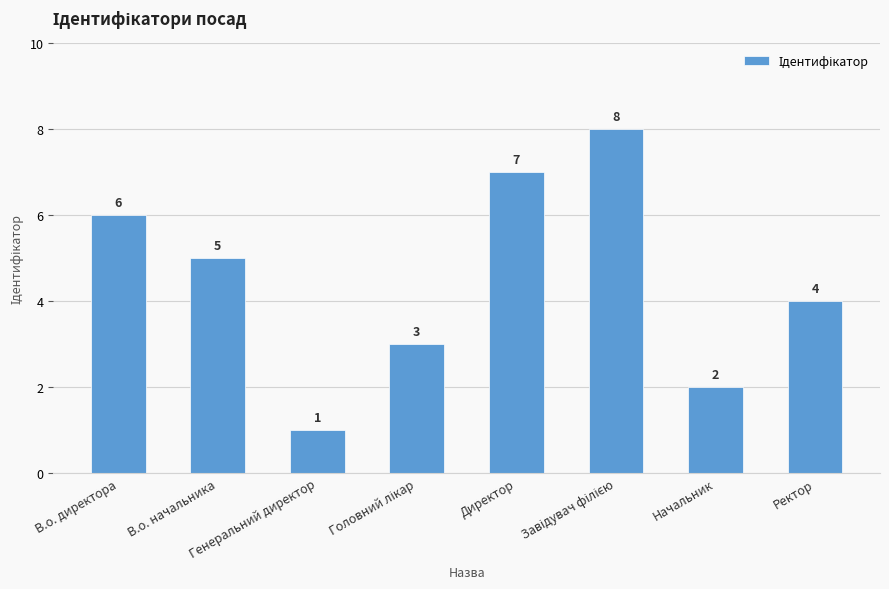

What is the value of the 1st bar from the left?

6